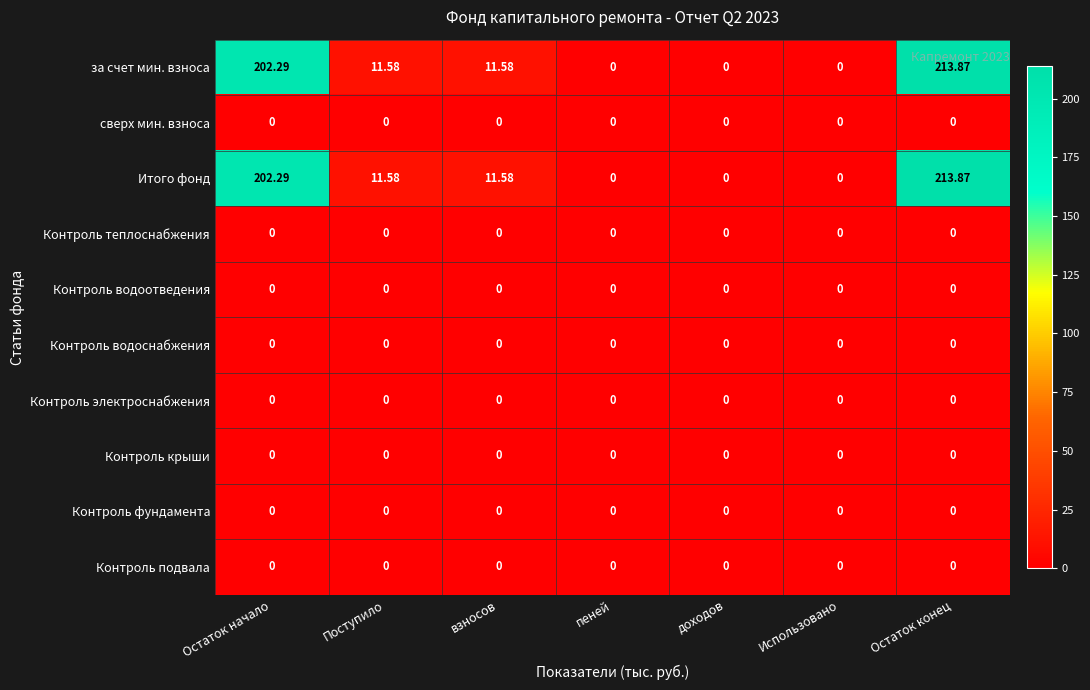

Which label corresponds to the largest value in the chart?

Остаток конец